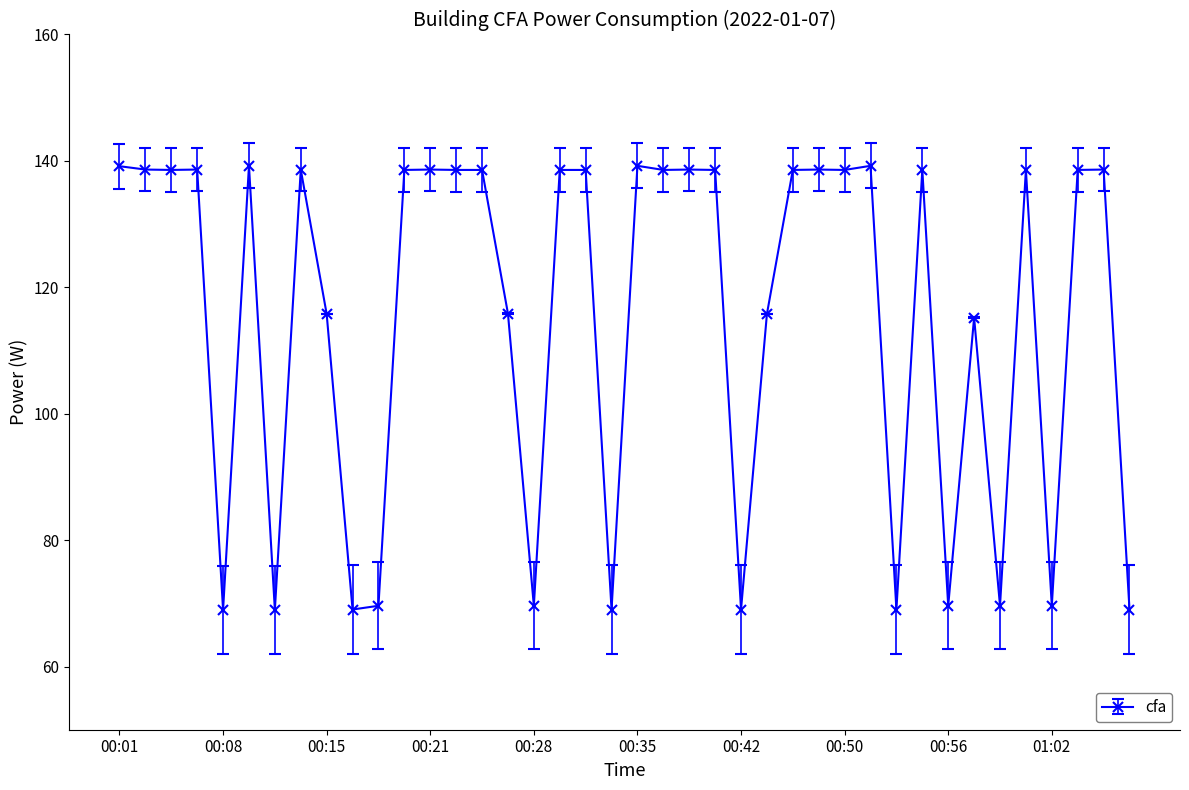

What is the value of the 30th point from the left?

139.2